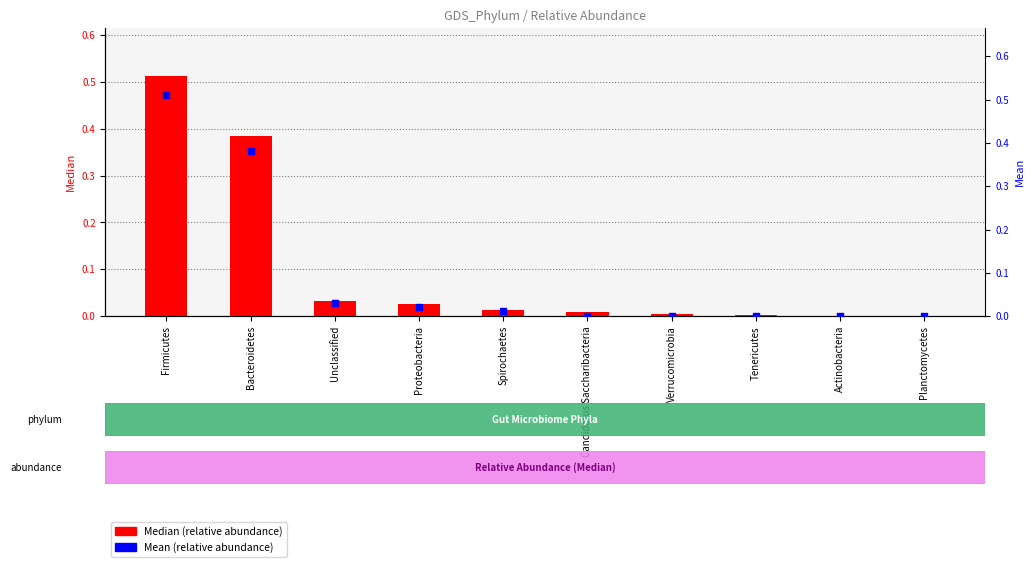

Is the value of Median (relative abundance) at Verrucomicrobia greater than the value of Mean (relative abundance) at Tenericutes?

Yes